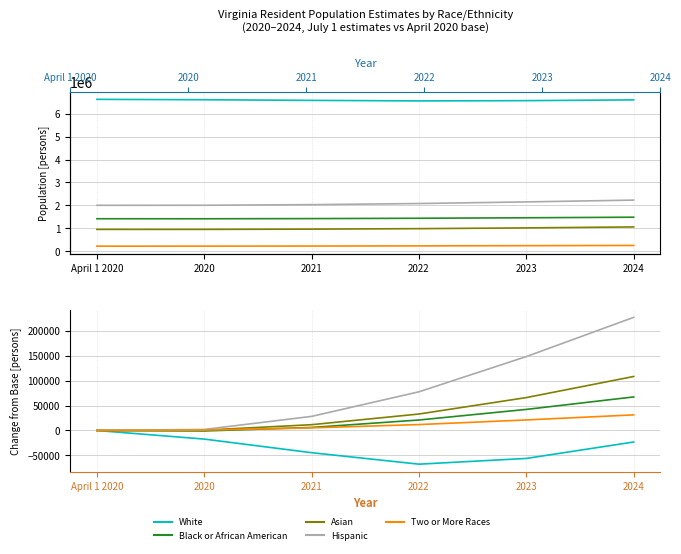

The White series shows -23130 at 2024. True or false?

True